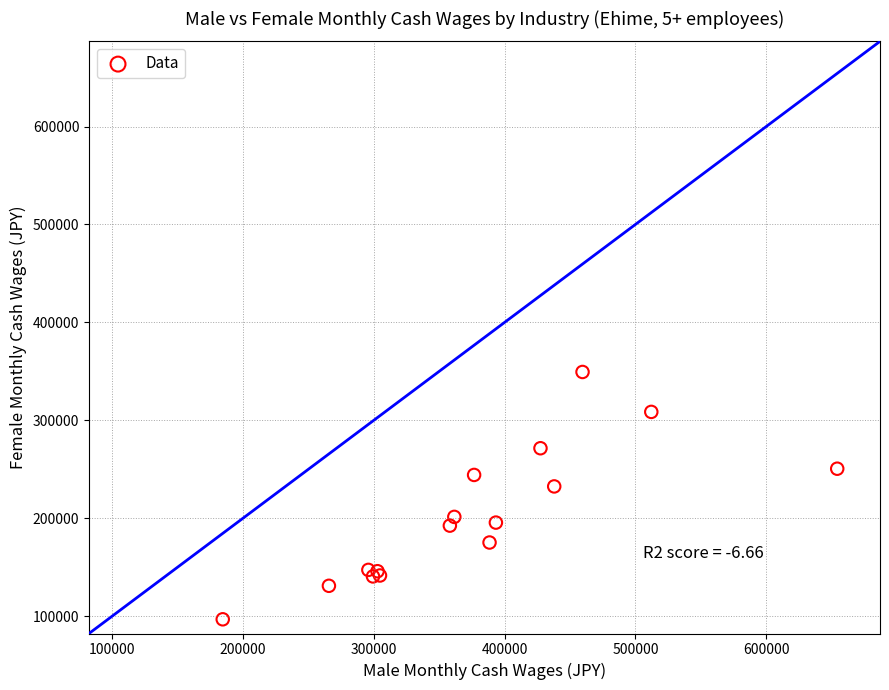

What Y value in the scatter plot is closest to 222992?

232412